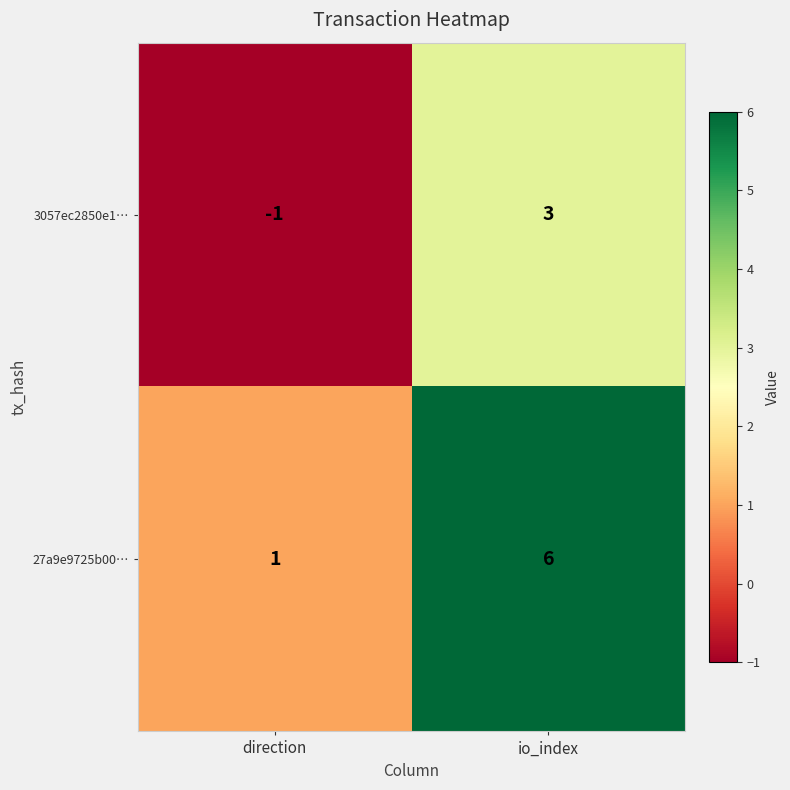

True or false: 3057ec2850e1… has a value of -1 at direction.

True